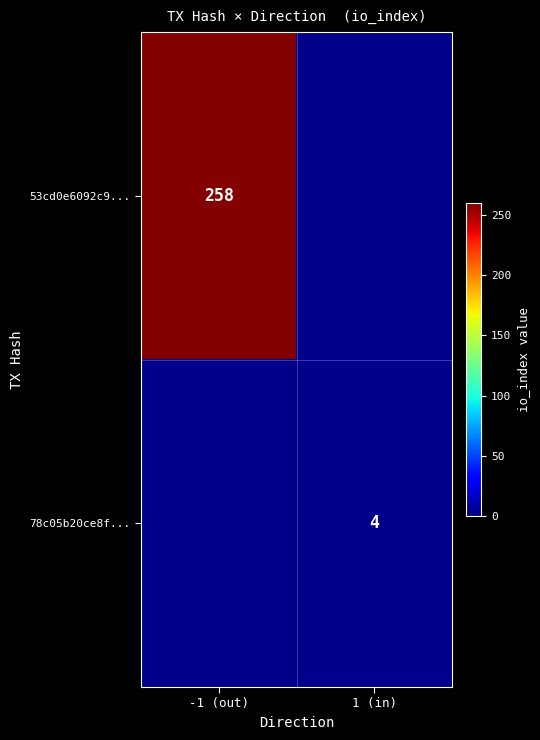

How many series are shown in this chart?

2